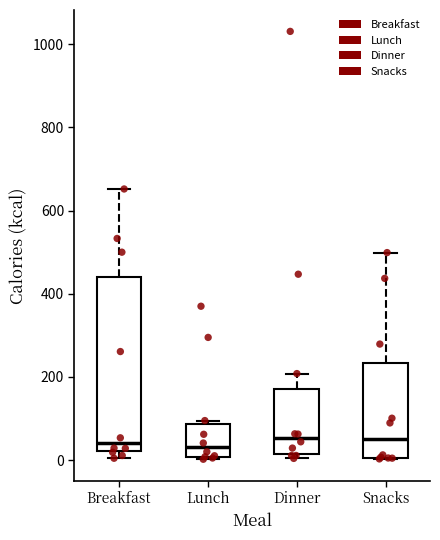

Reading left to right, transcribe this box plot: for each box, give where its median line is, the range the box spans, and where its two whiskers end, as read against the y-axis. The values are not printed on the chart, so give them approximately, as read against the axis.

Breakfast: median 40, box 20 to 440, whiskers 0 to 660
Lunch: median 40, box 0 to 80, whiskers 0 (just below the box's lower edge) to 100
Dinner: median 60, box 20 to 180, whiskers 0 to 200
Snacks: median 60, box 0 to 240, whiskers 0 to 500